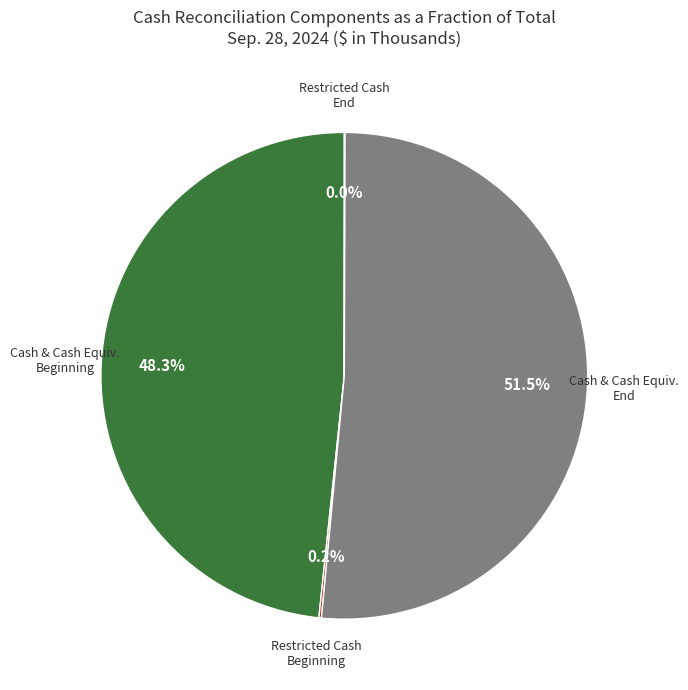

Which slice represents more than half of the pie?

Cash & Cash Equiv. End